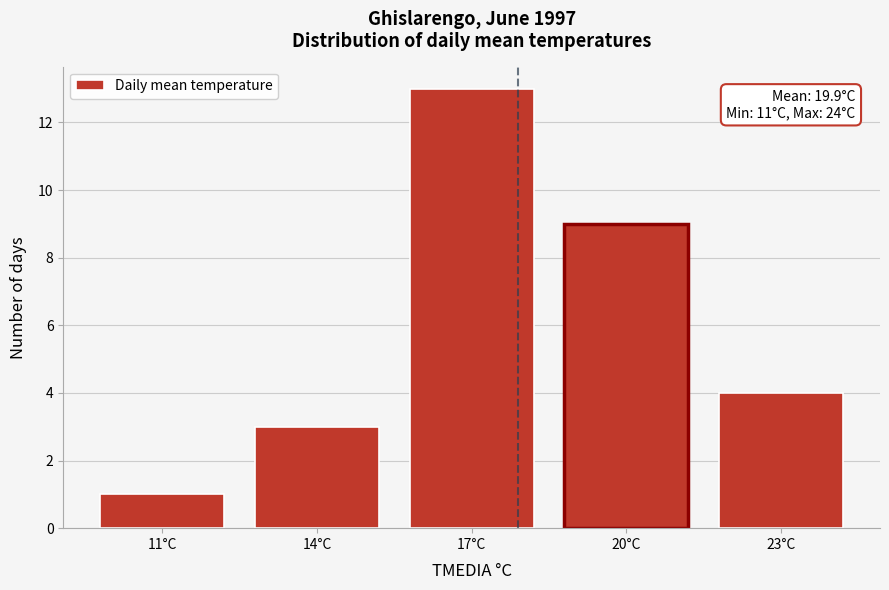

Reading left to right, list all the values displayed in this chart.

11°C=1	14°C=3	17°C=13	20°C=9	23°C=4